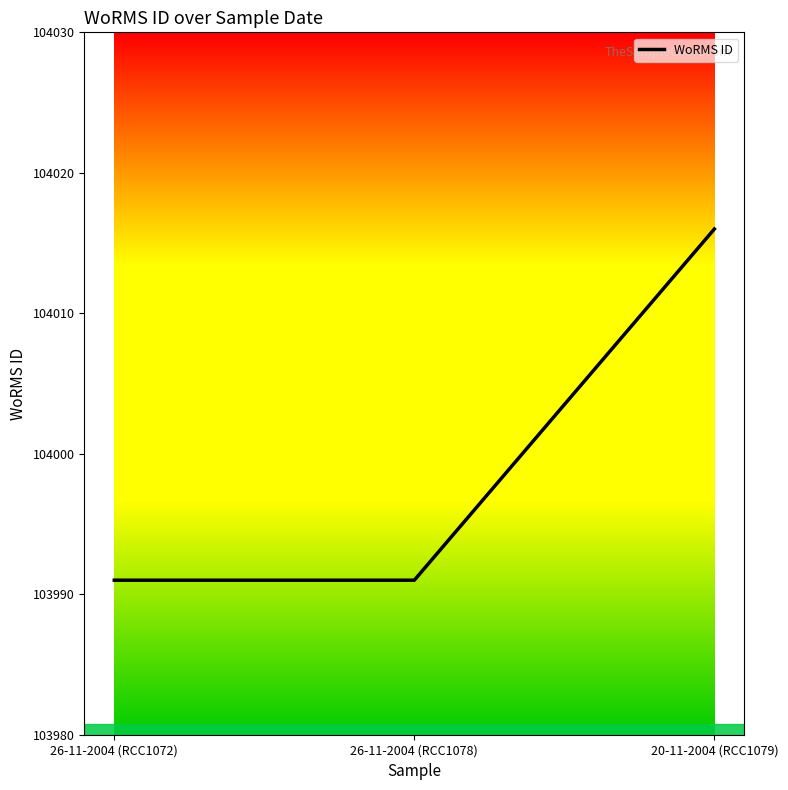

Reading right to left, what are all the values shown in this chart?

20-11-2004 (RCC1079)=104016	26-11-2004 (RCC1078)=103991	26-11-2004 (RCC1072)=103991